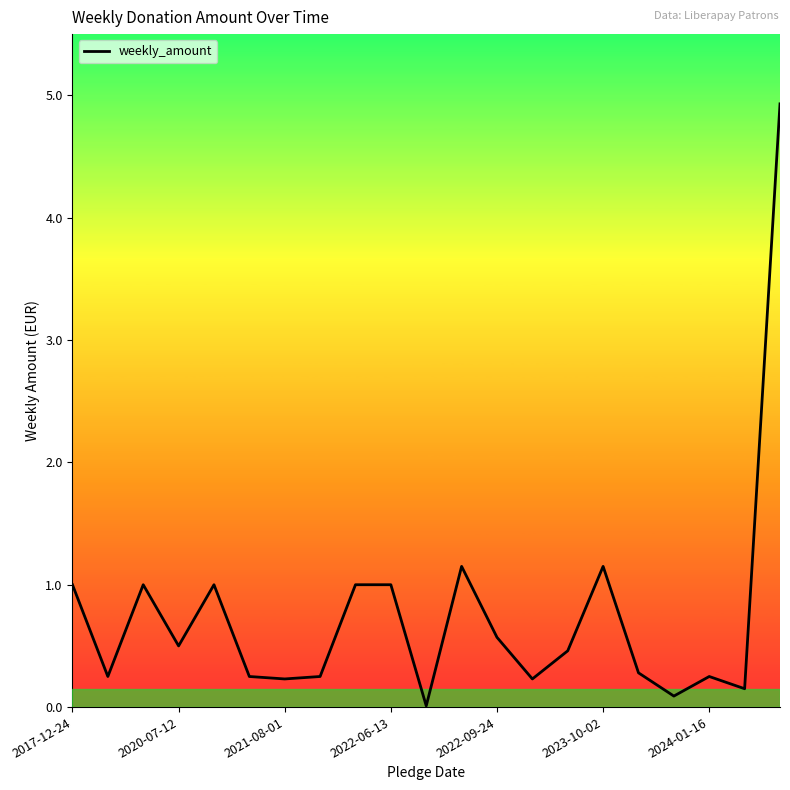

What is the maximum value shown in the chart?

4.9